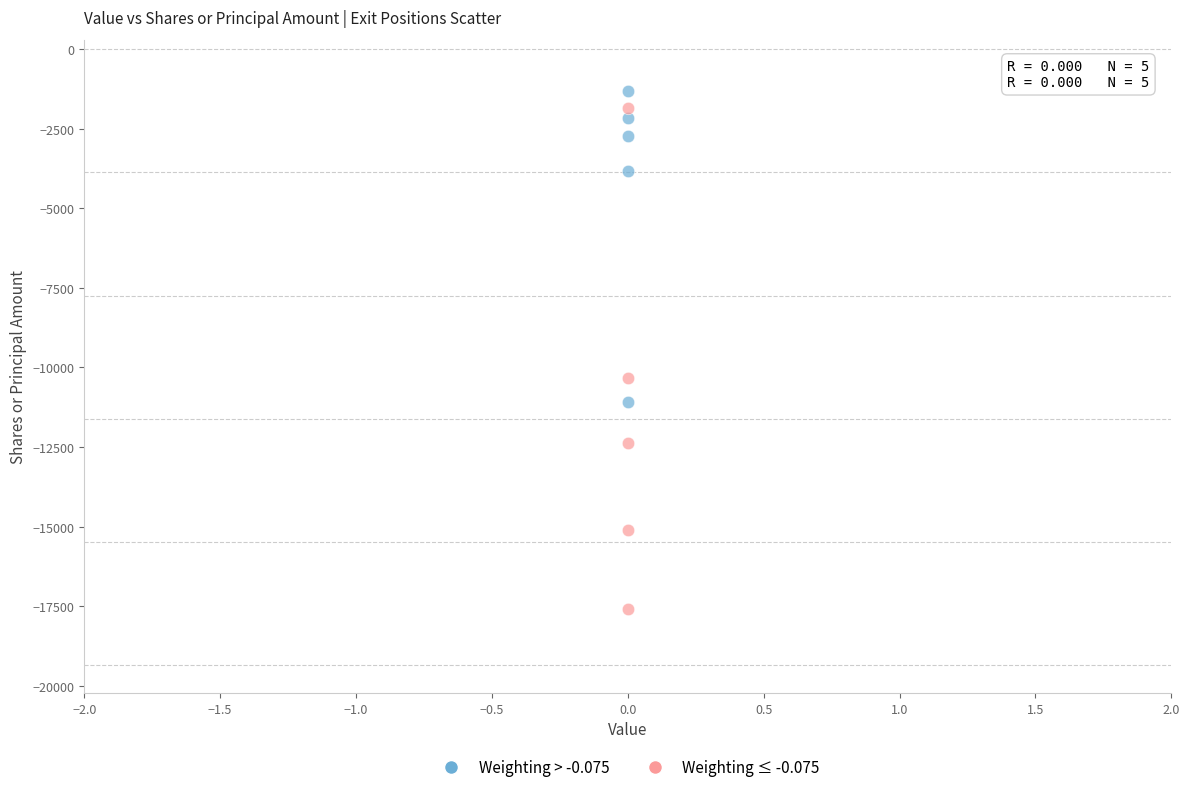

What are all the series names shown in the legend?

Weighting > -0.075, Weighting ≤ -0.075